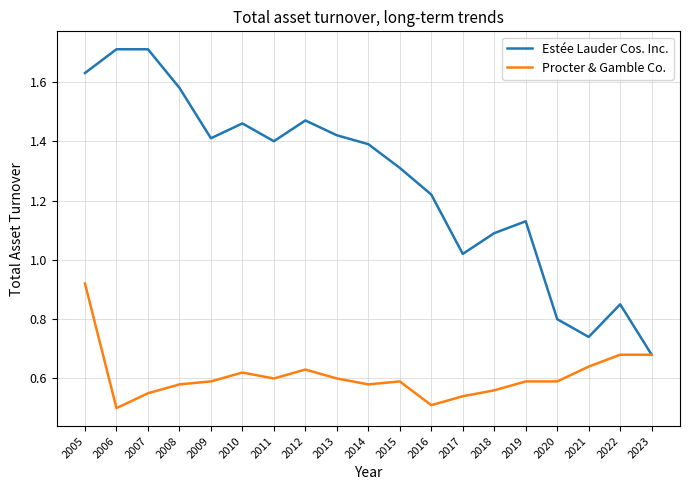

What is the maximum value shown in the chart?

1.7